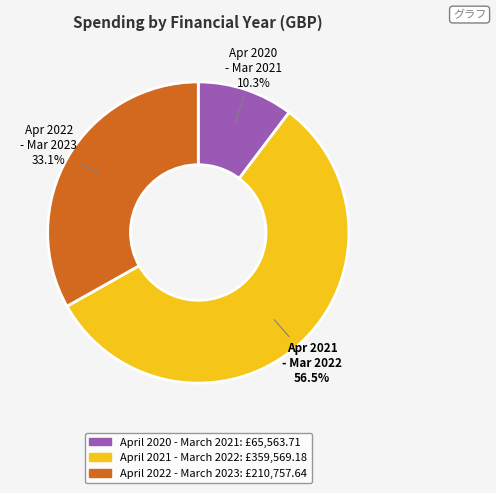

Rank the categories by value from highest to lowest.

April 2021 - March 2022, April 2022 - March 2023, April 2020 - March 2021